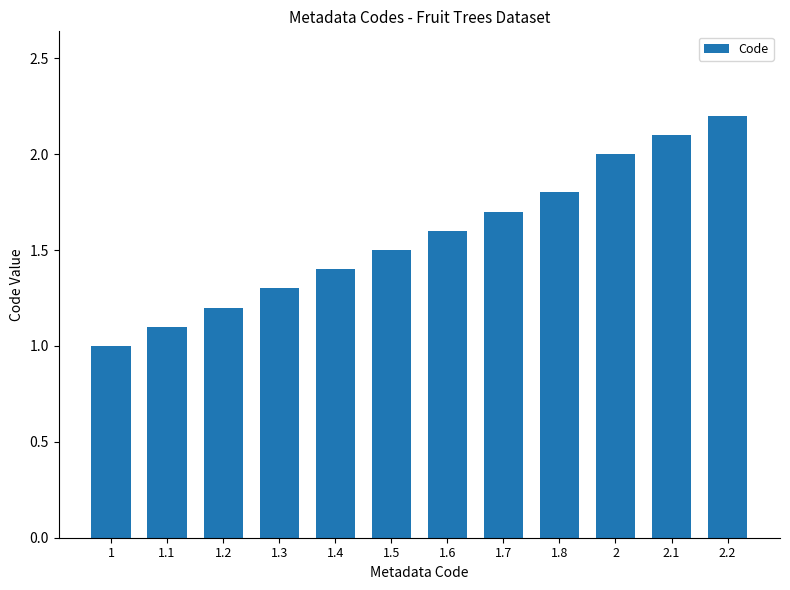

What is the difference between the maximum and minimum values?

1.2